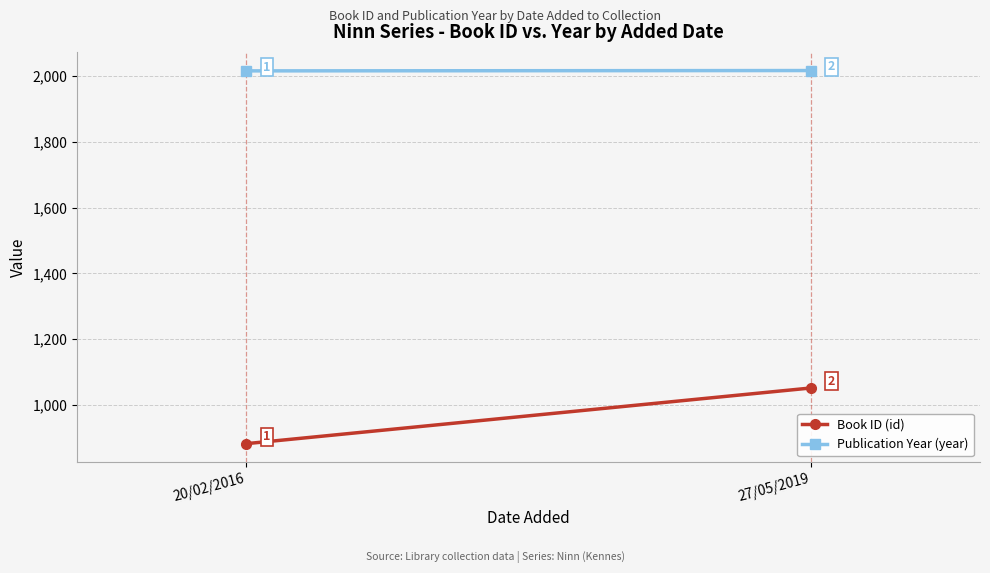

How many series are shown in this chart?

2